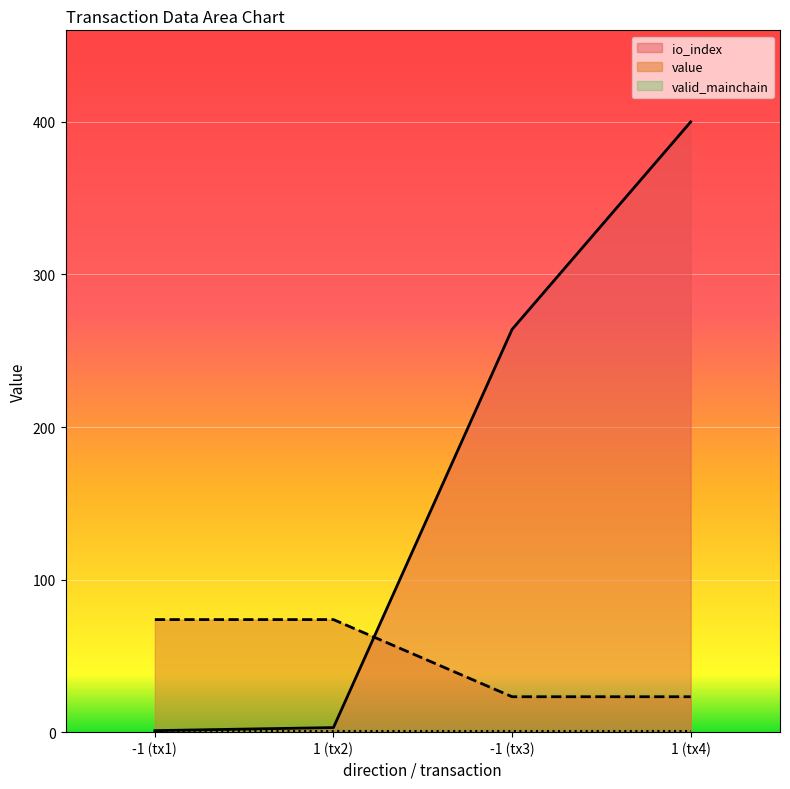

How many data points does each series have?

4